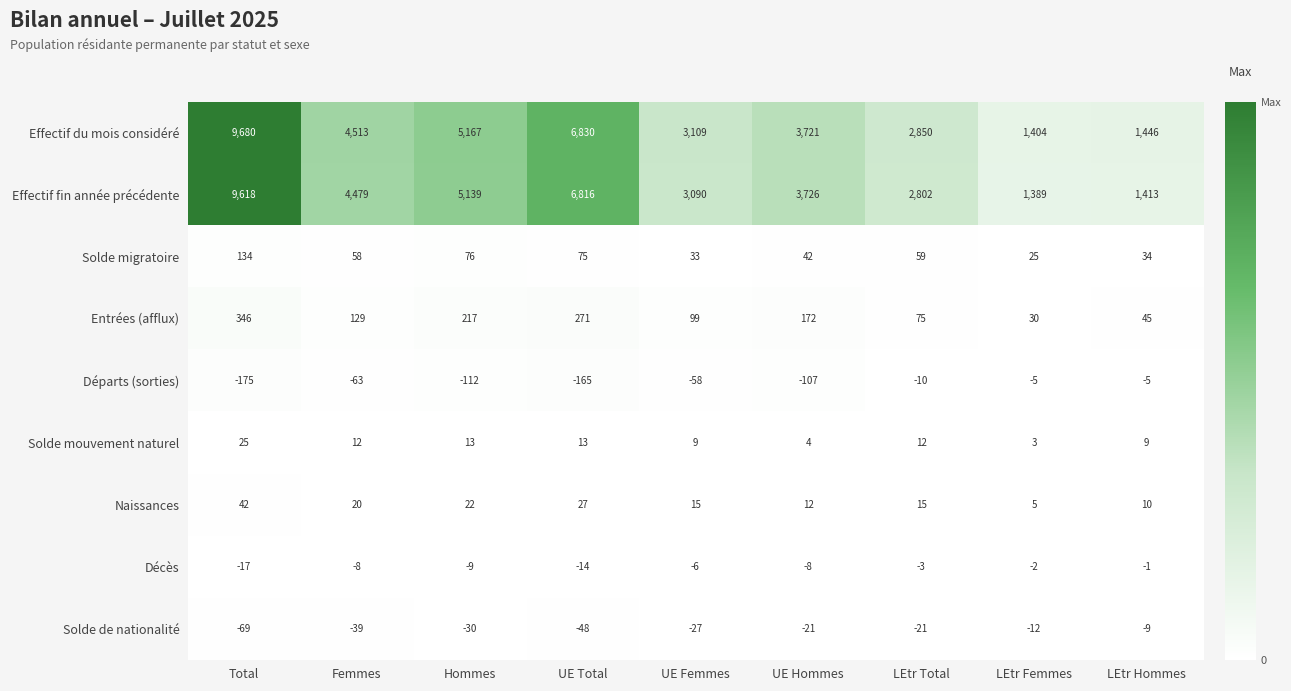

At which category is the sum across all series the highest?

Total